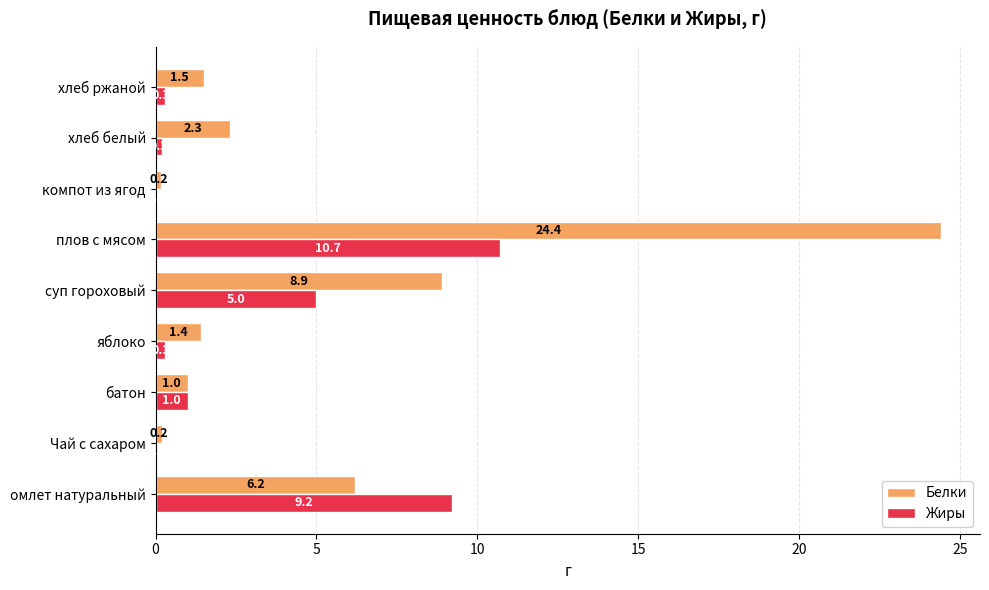

What is the sum of all Жиры values?

26.7